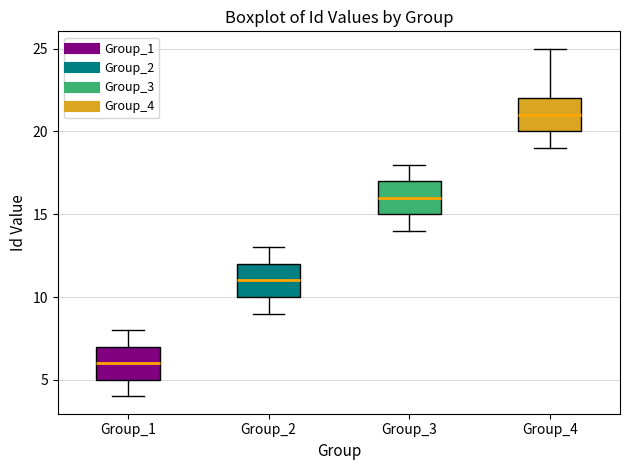

Which box has the lowest median line?

Group_1